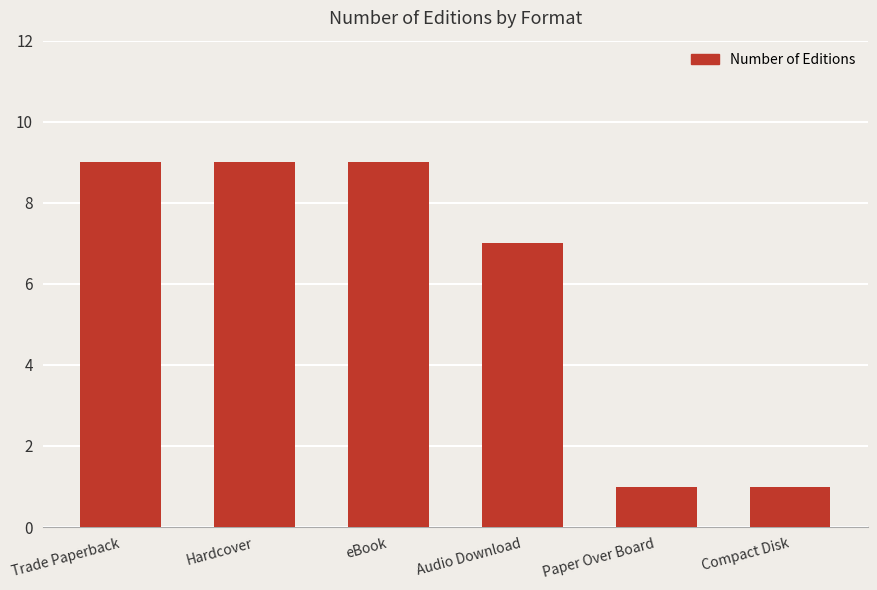

Are the bars horizontal?

No